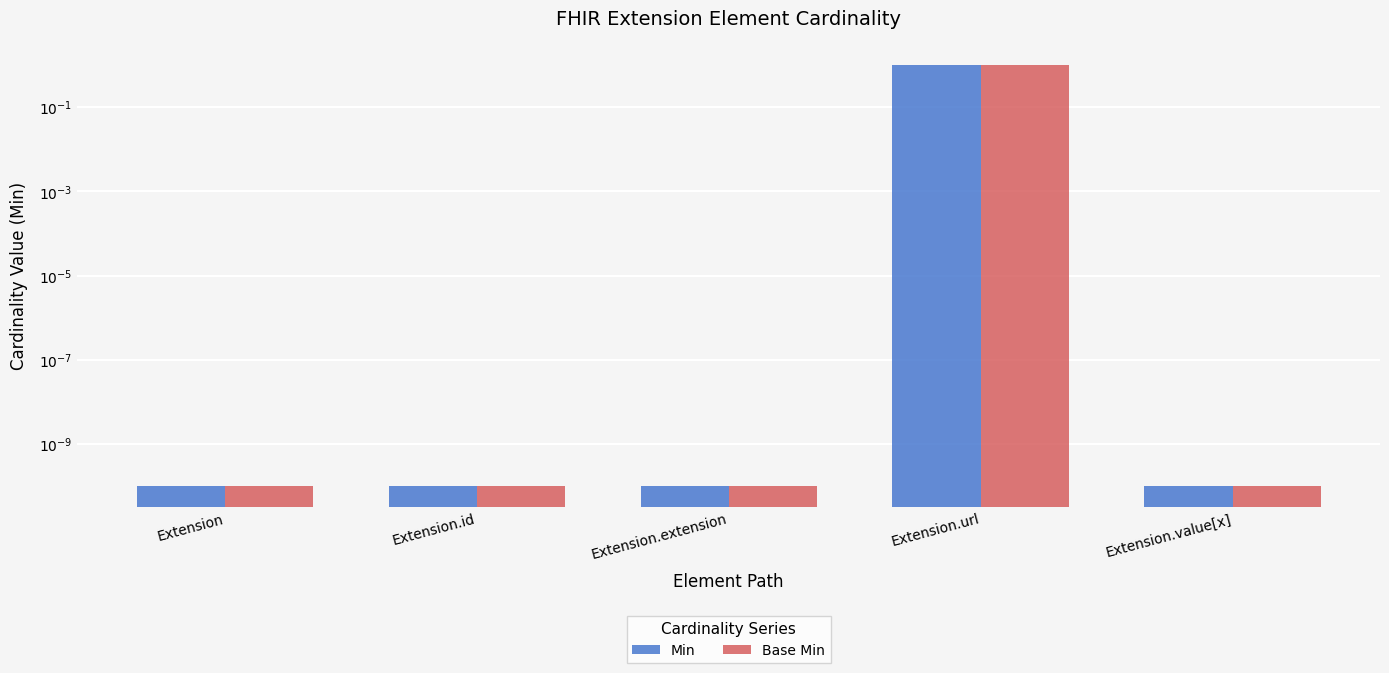

How many bars are there in total?

10